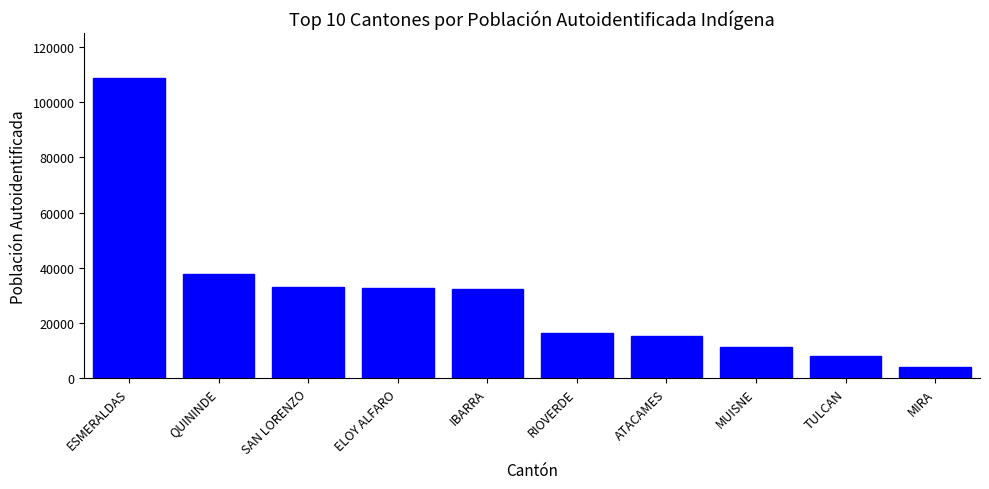

What is the maximum value shown in the chart?

108656